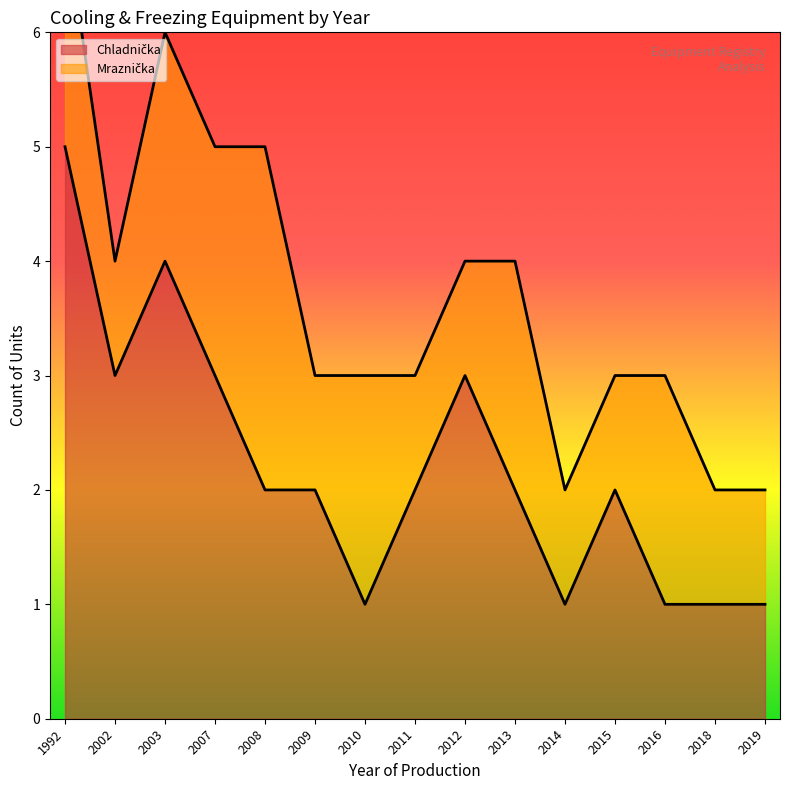

List the labels in order of value, smallest first.

2010, 2014, 2016, 2018, 2019, 2008, 2009, 2011, 2013, 2015, 2002, 2007, 2012, 2003, 1992